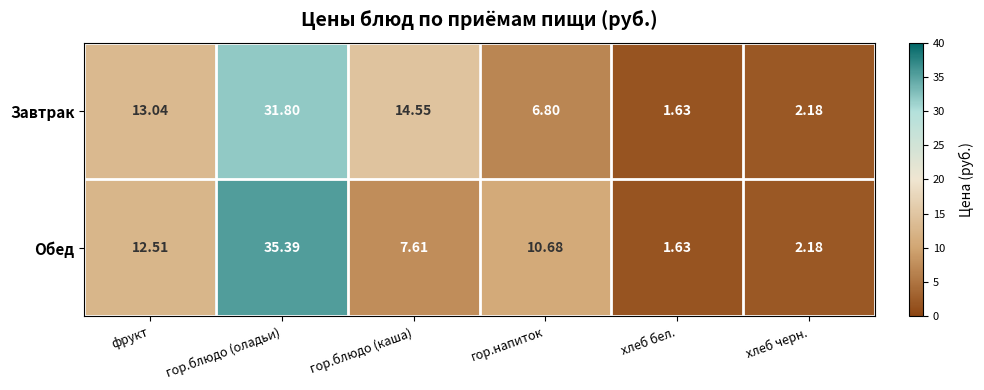

List the series in order of their peak value, lowest first.

Завтрак, Обед